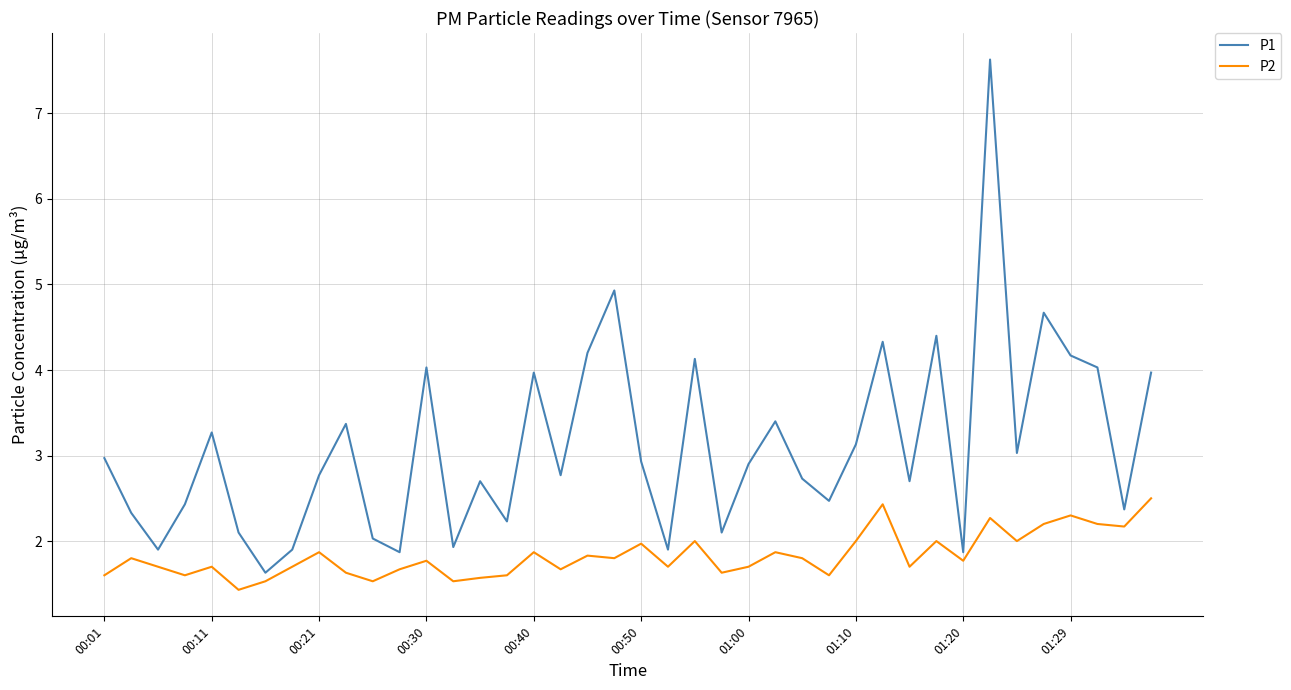

Rank the series by their maximum value, from highest to lowest.

P1, P2